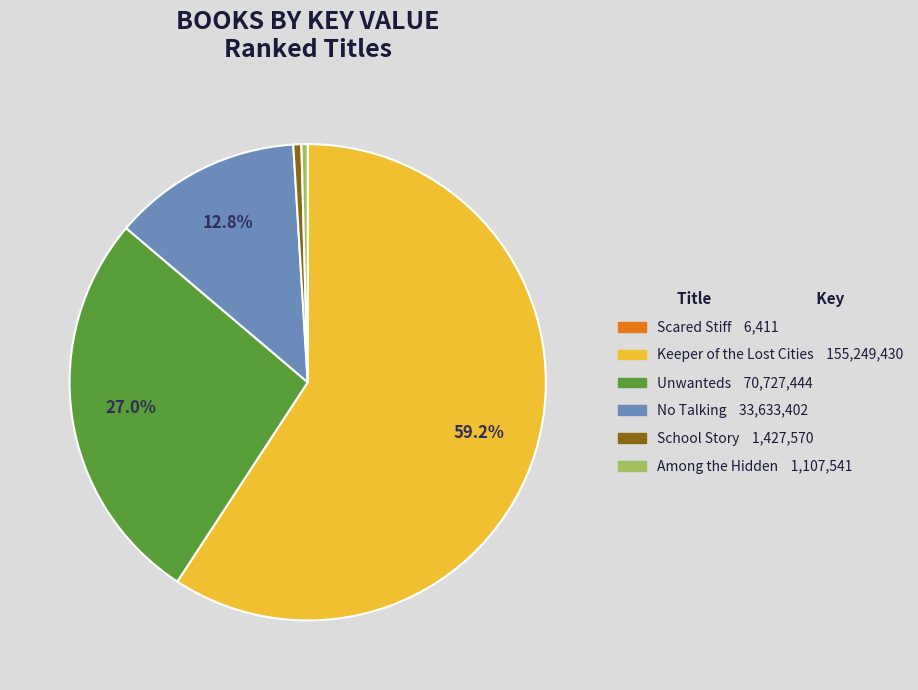

What is the ratio of the value at Keeper of the Lost Cities to the value at Among the Hidden?

140.2